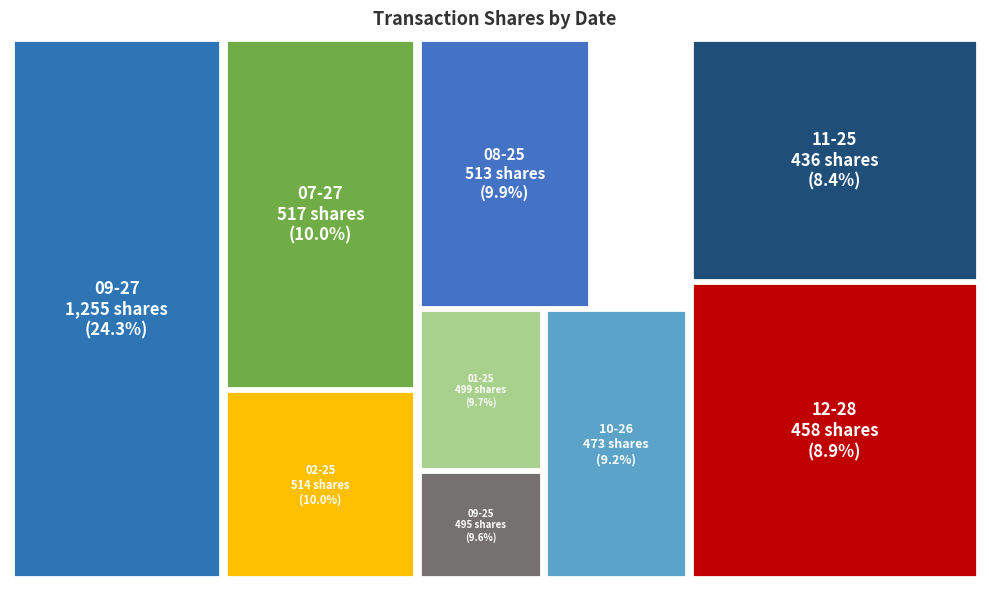

Does 2010-02-25 represent more than half of the total?

No